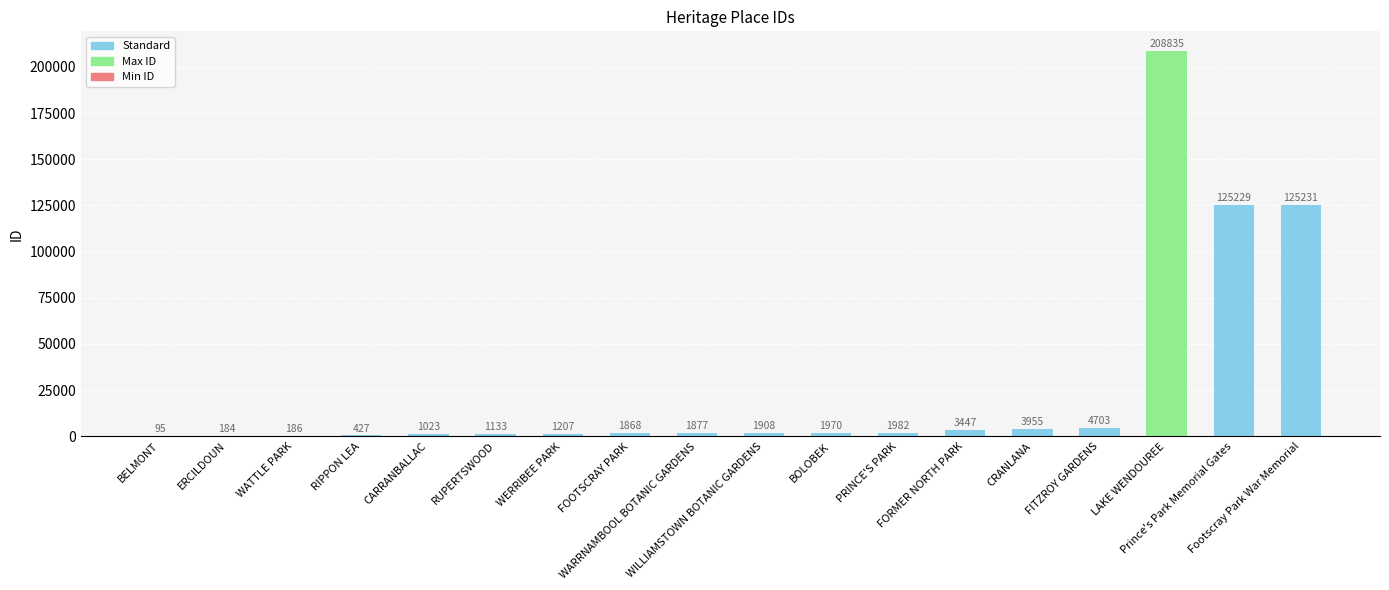

What is the sum of all values?

485260